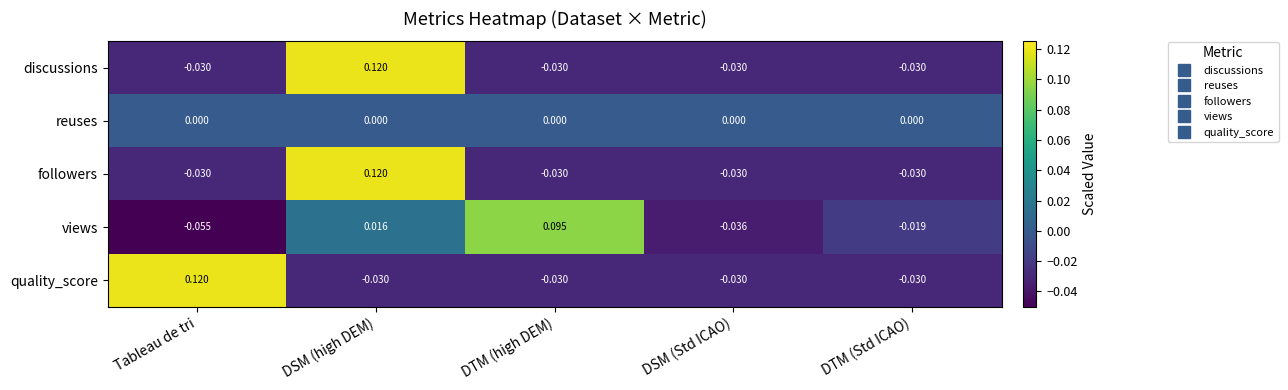

Which category has the highest value in the quality_score series?

Tableau de tri